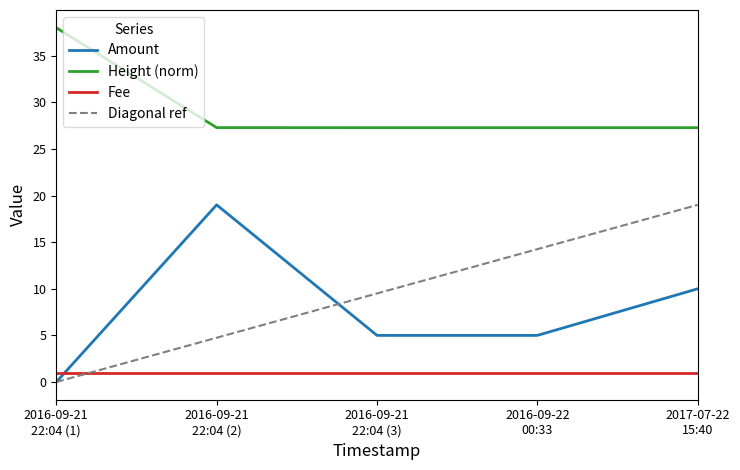

True or false: Diagonal ref and Height (norm) intersect in this chart.

False